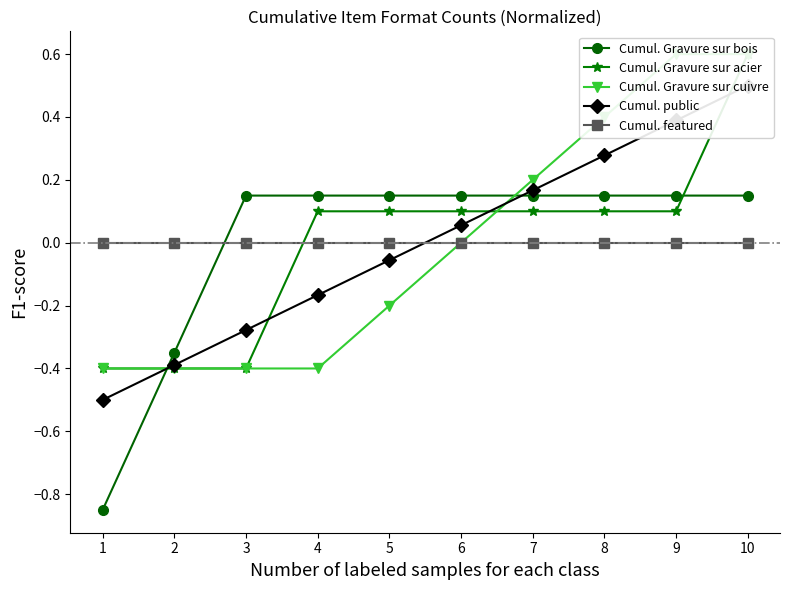

At which category is the sum across all series the highest?

10